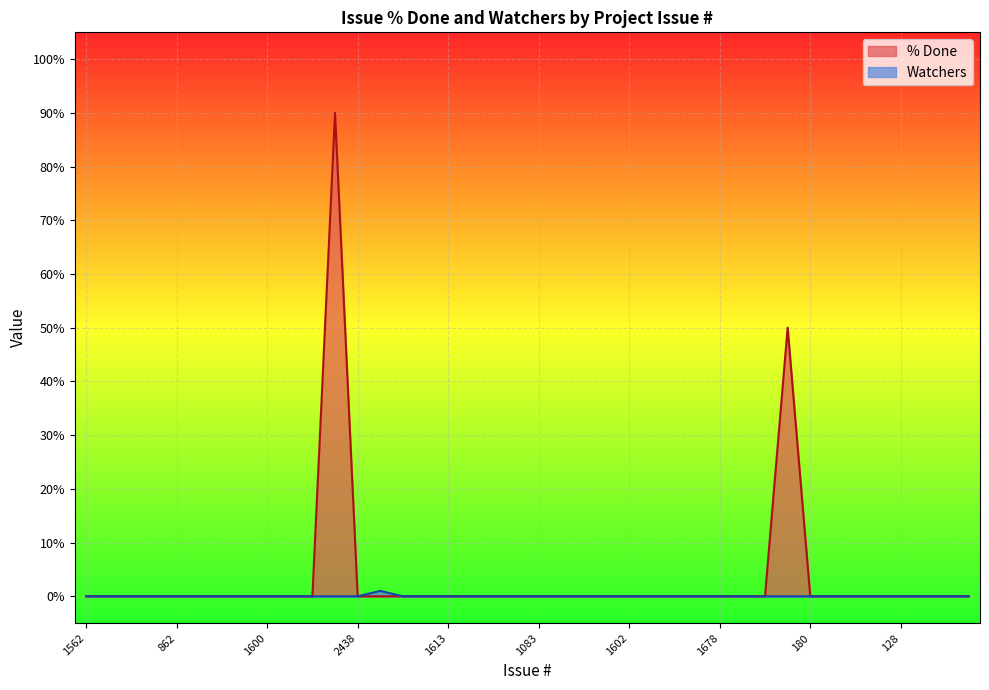

How many positive values does the % Done series have?

2